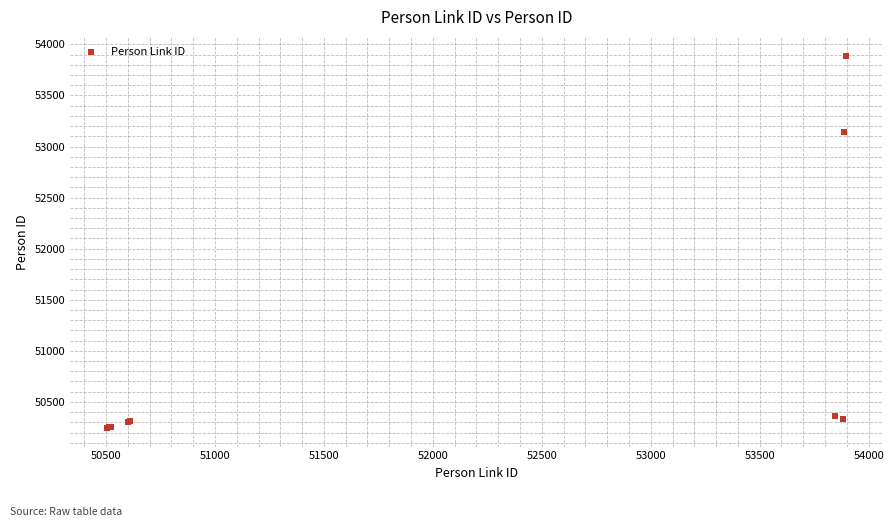

What Y value in the scatter plot is closest to 52068?

53141